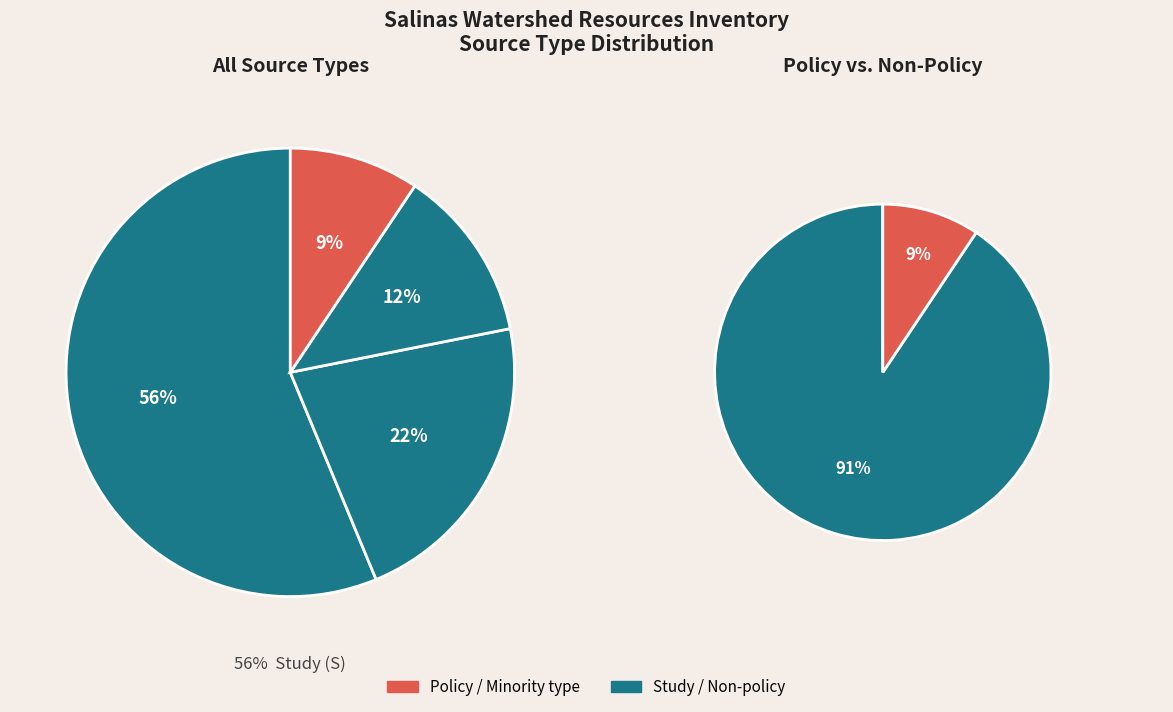

How many segments does this pie chart have?

4